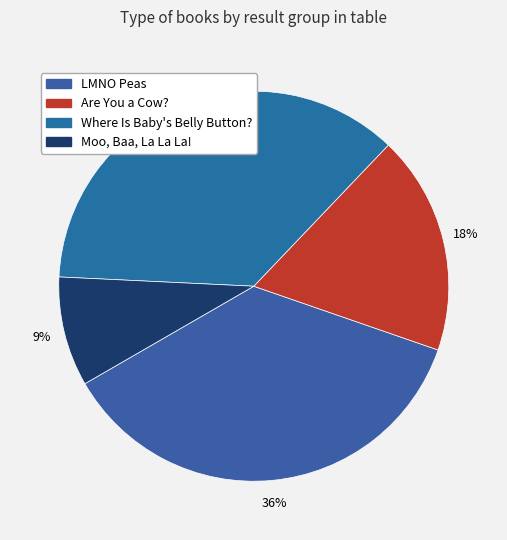

How many slices are in this pie chart?

4